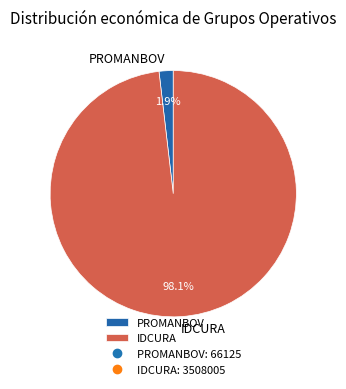

Which category has the smallest portion of the pie?

PROMANBOV